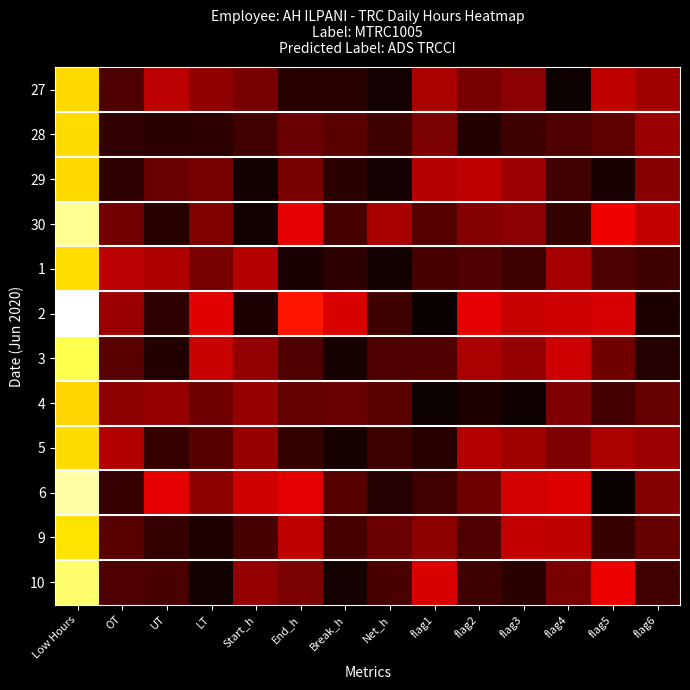

Which series has the largest total across all categories?

2